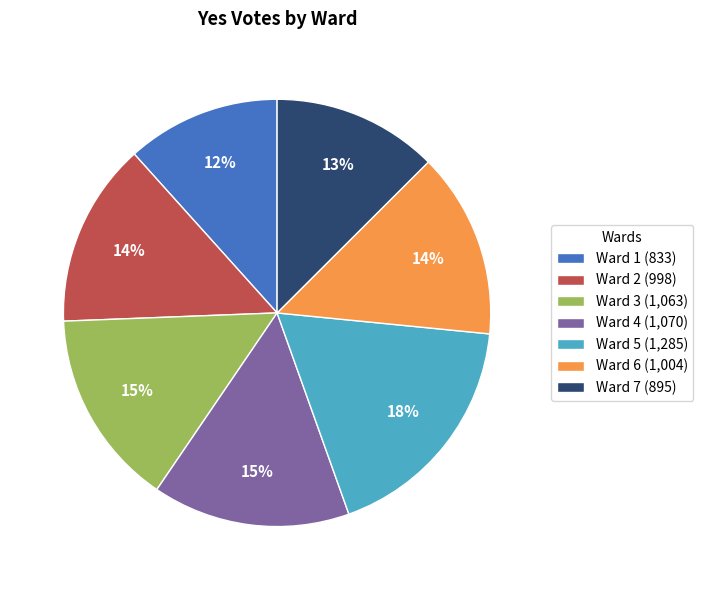

Approximately how many times larger is the value at Ward 5 (1,285) compared to Ward 1 (833)?

1.5